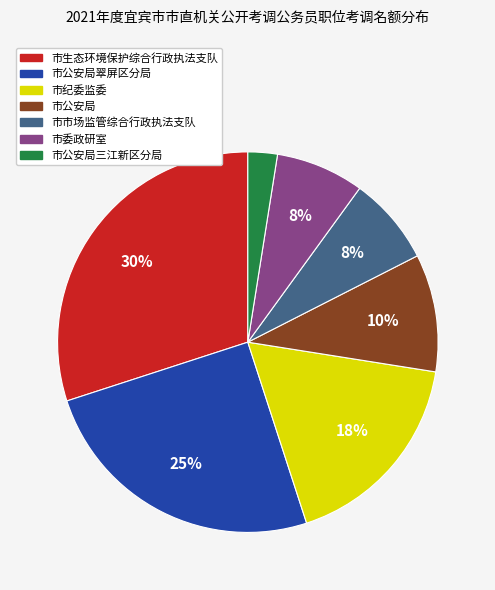

Is there any slice that represents more than half of the pie?

No